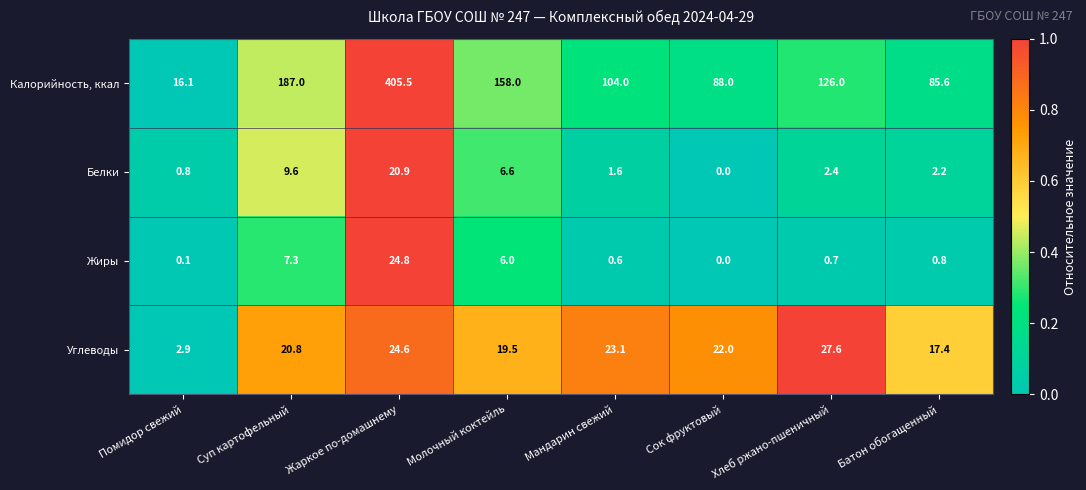

Which series has the largest total across all categories?

Калорийность, ккал